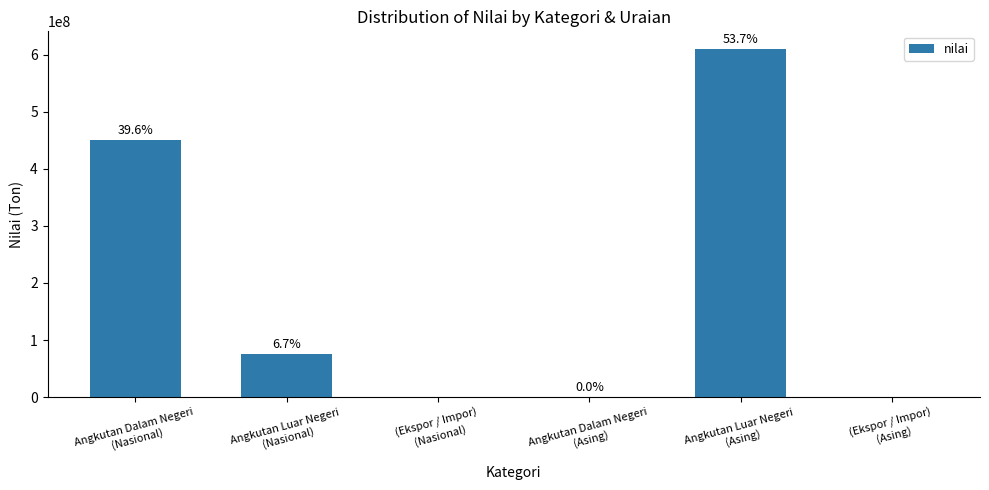

Are the bars horizontal?

No